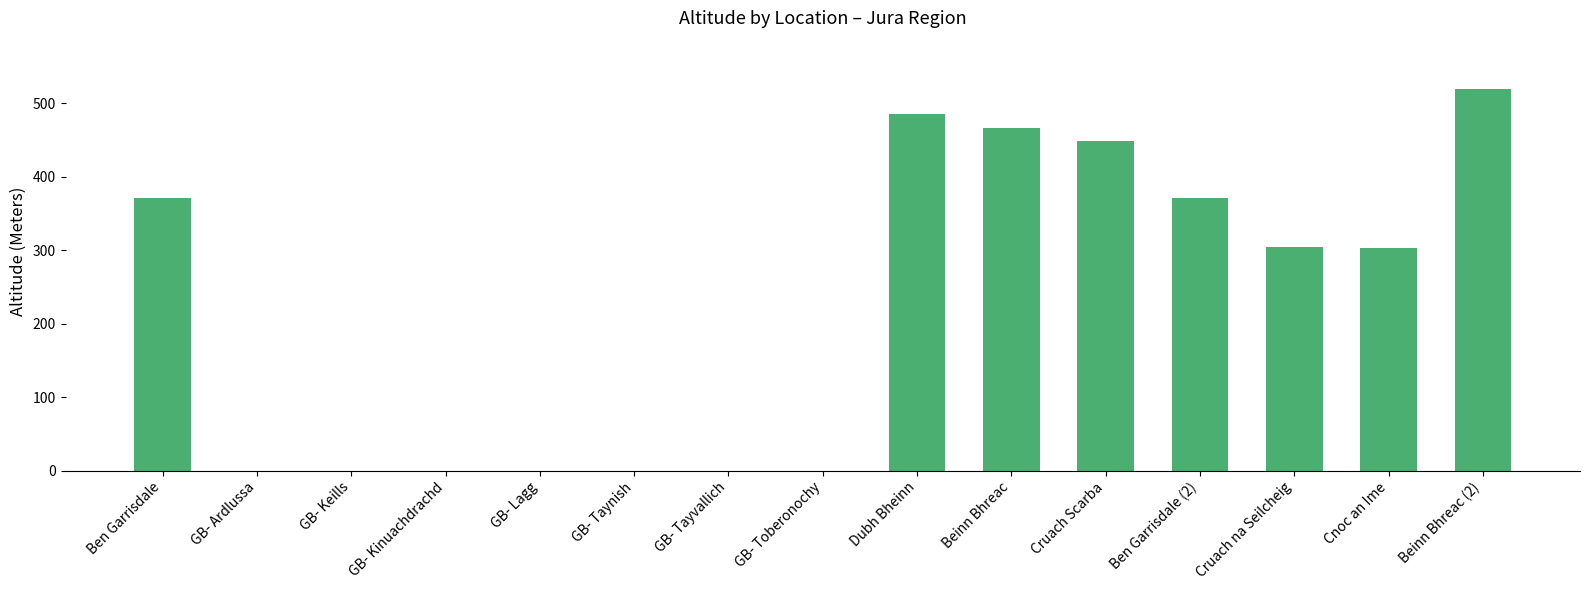

Which category has the highest value across all series?

Beinn Bhreac (2)